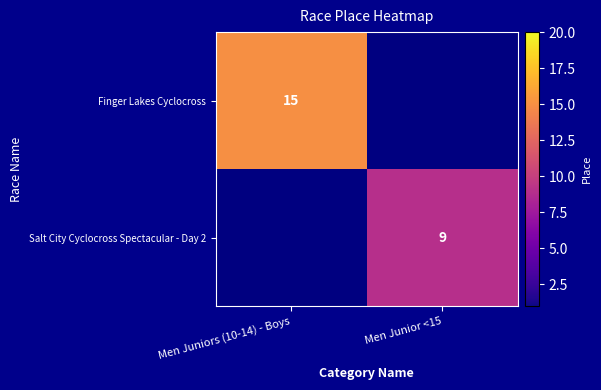

How many distinct data groups are displayed?

2